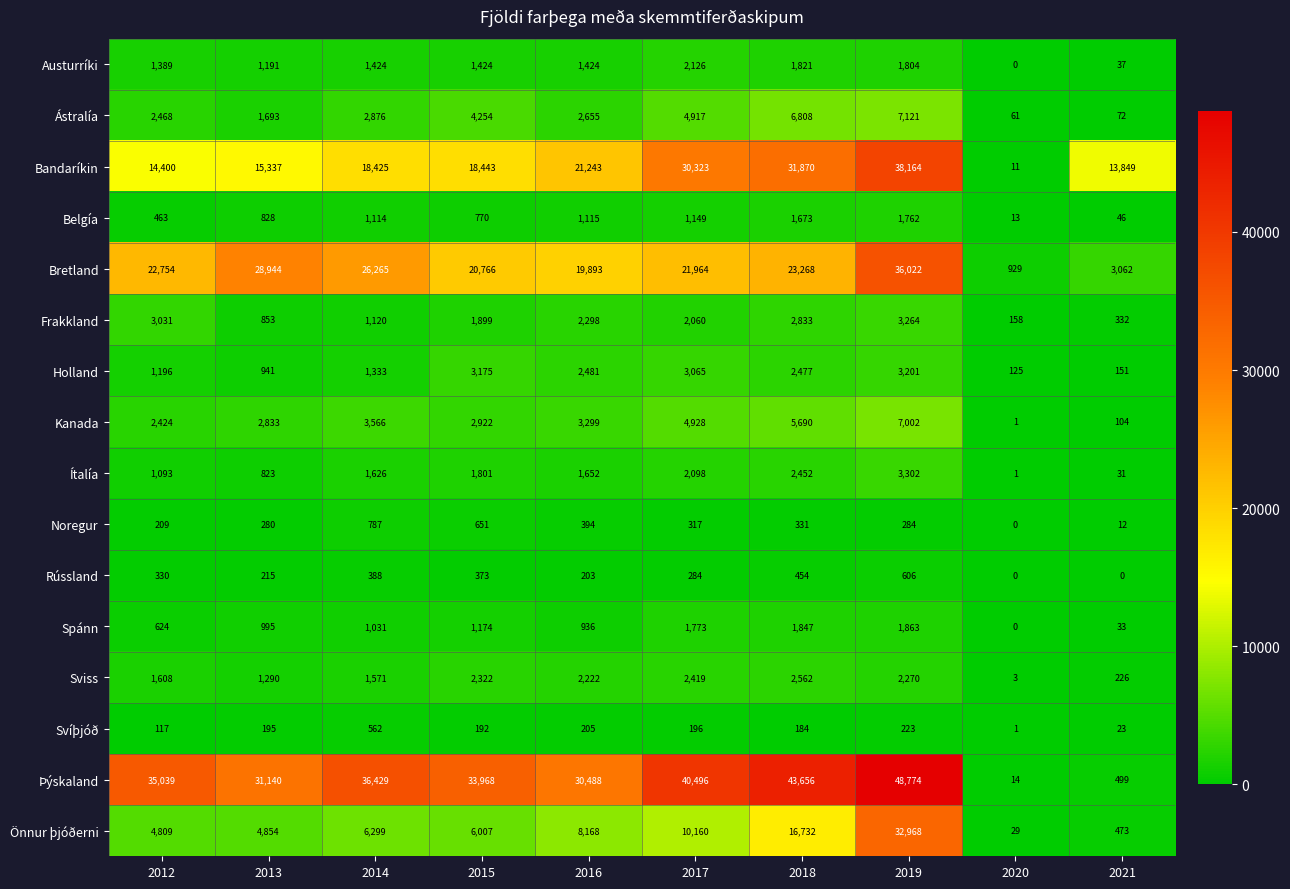

What is the difference between the highest and lowest values at 2015?

33776